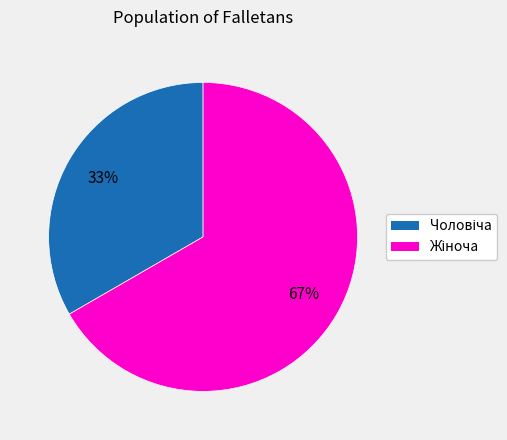

Is there a majority slice in this chart?

Yes